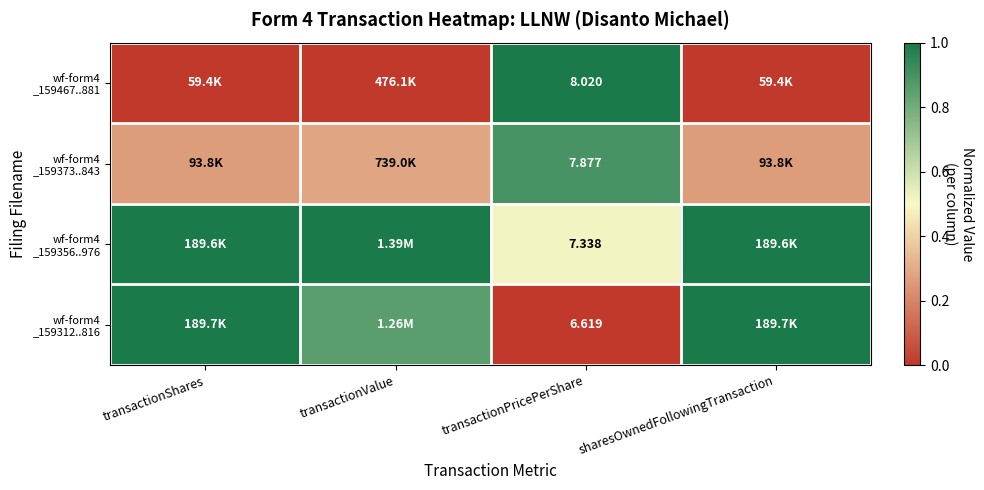

How many series are shown in this chart?

4